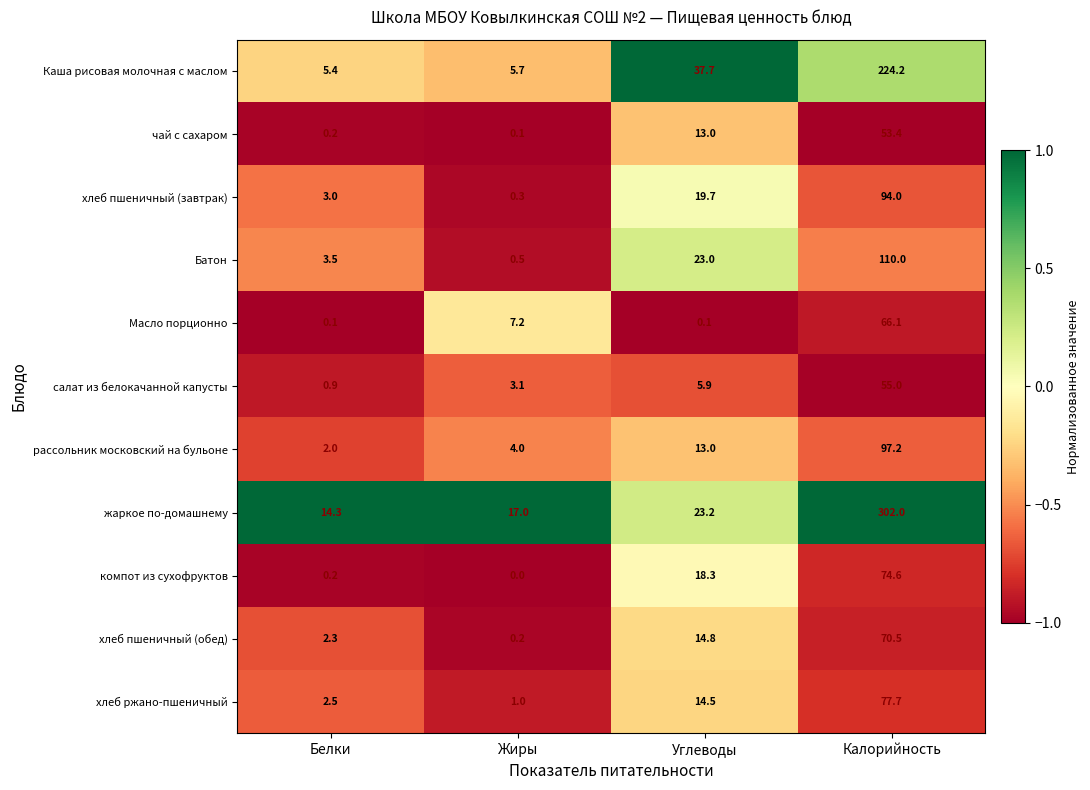

At which label does Масло порционно first exceed 7?

Жиры